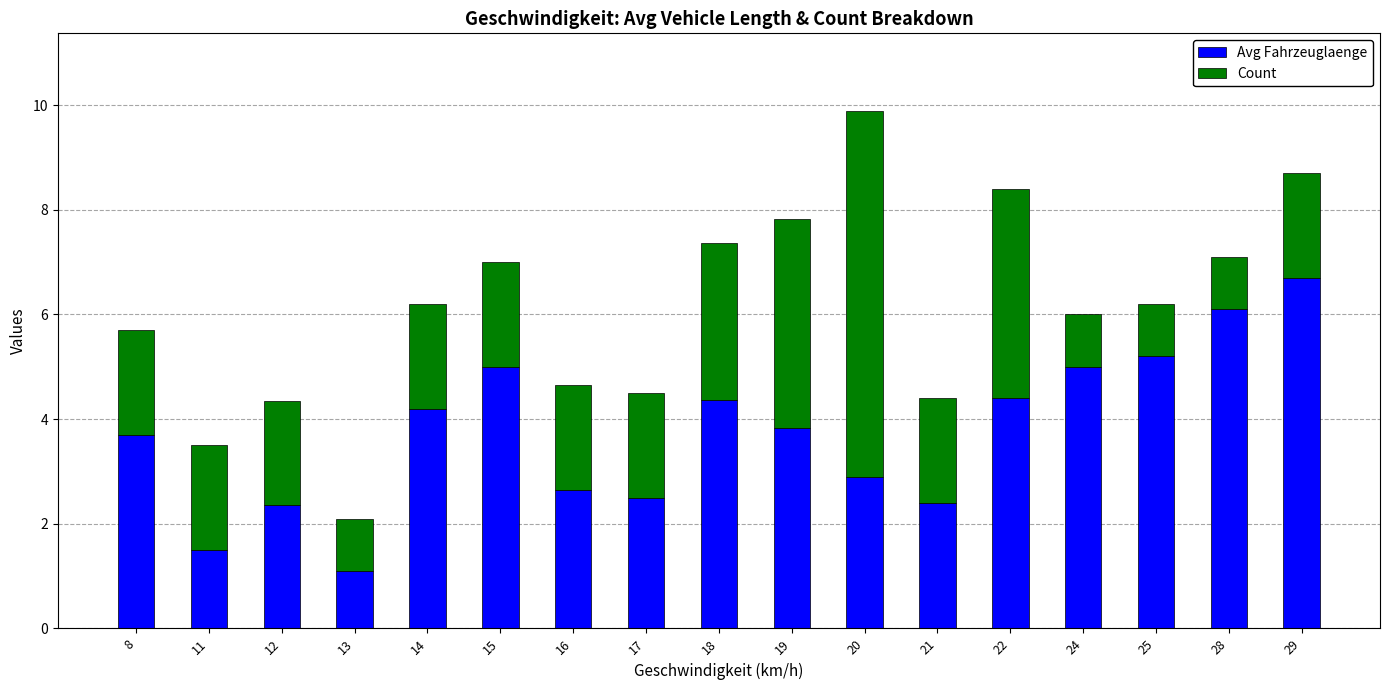

How many bars are there in total?

17